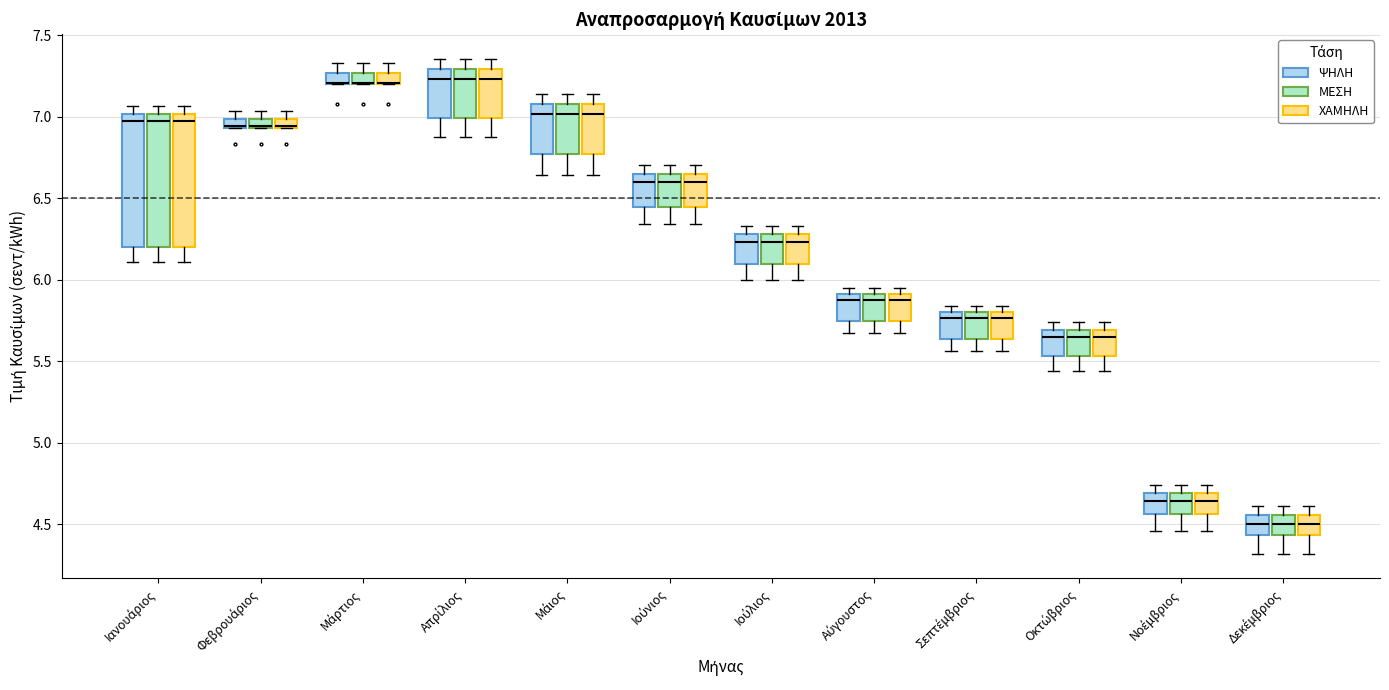

Where is the lower edge of the box for Απρίλιος (ΧΑΜΗΛΗ) on the y-axis? The values are not printed on the chart, so give them approximately, as read against the axis.

7.00